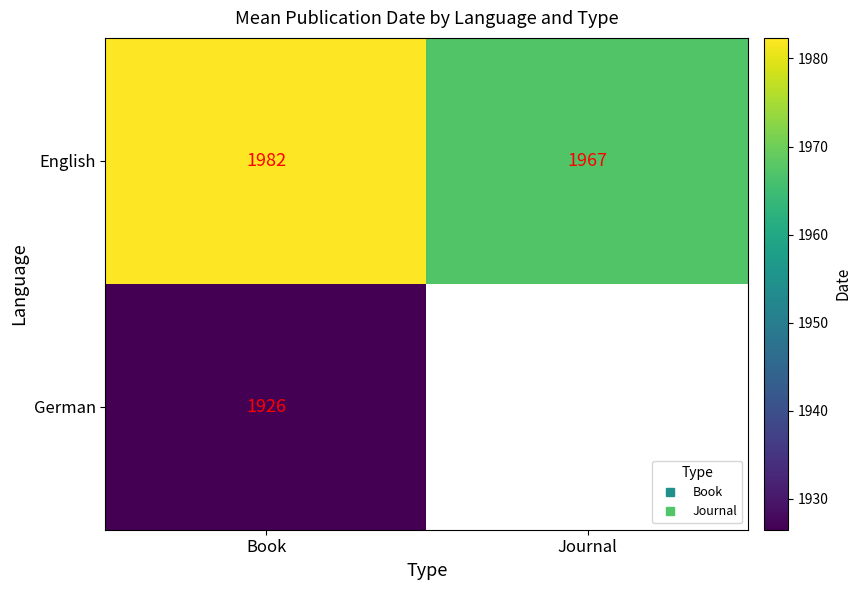

Count the number of categories in the chart.

2